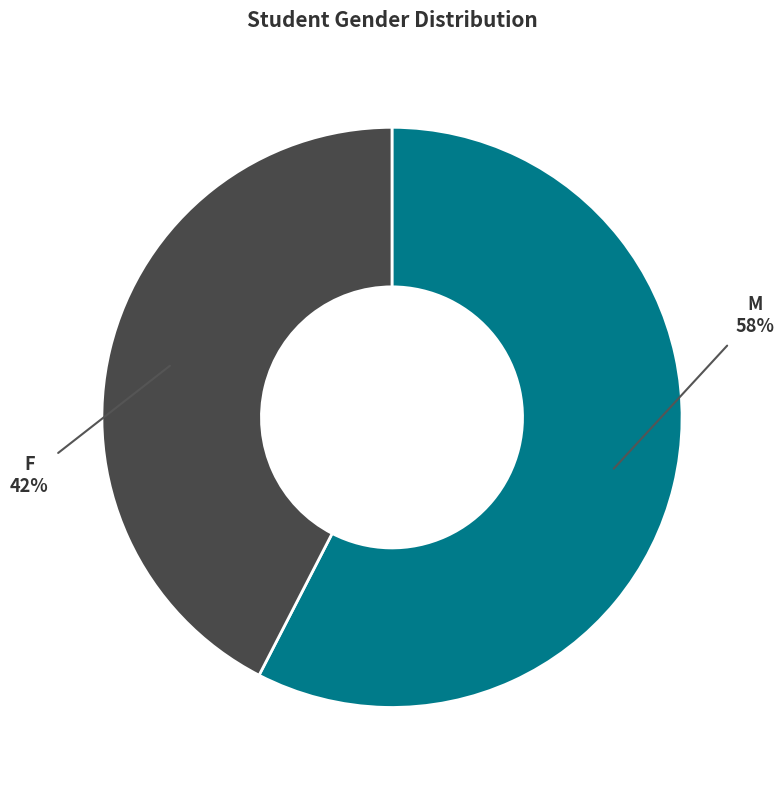

Do F and M together represent more than half of the pie?

Yes